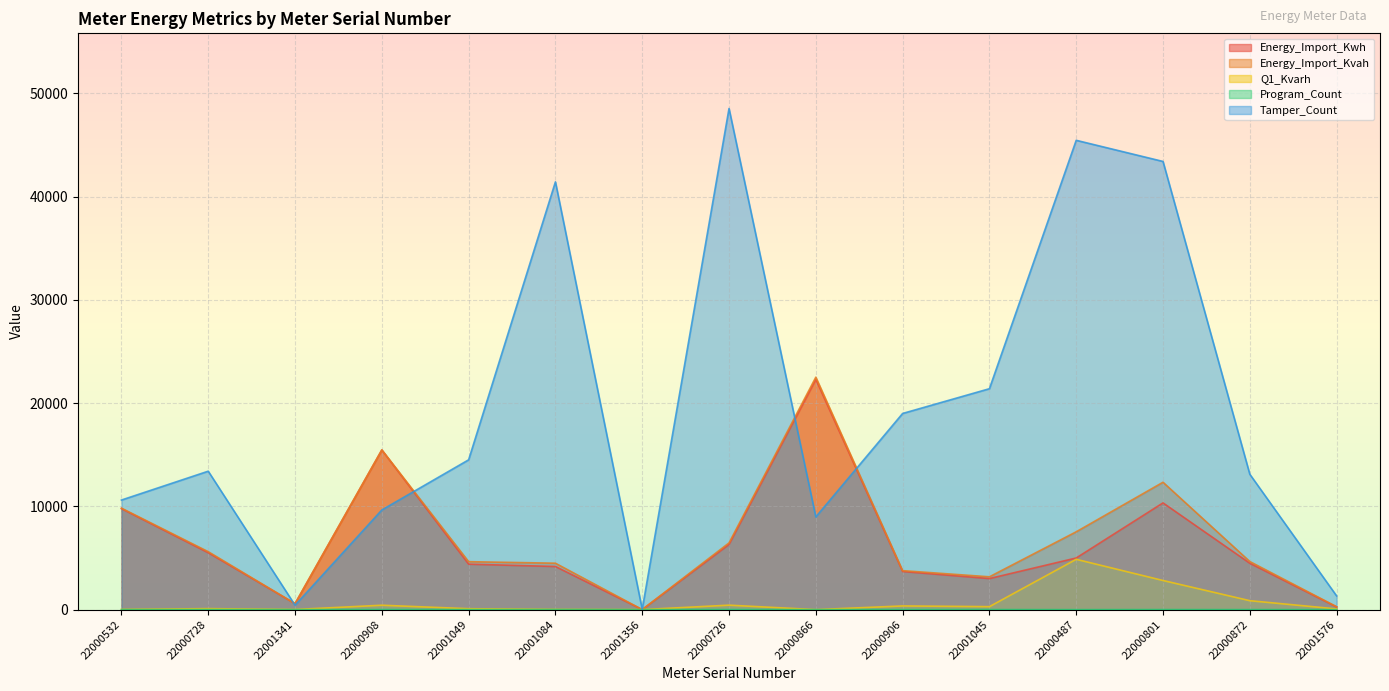

True or false: Energy_Import_Kvah and Program_Count intersect in this chart.

False